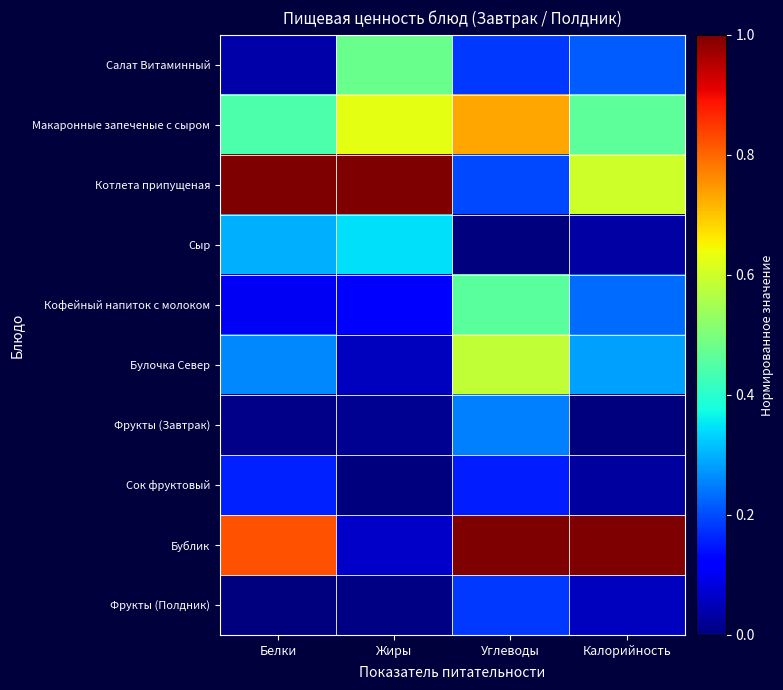

Reading left to right, extract all data points from this chart.

Салат Витаминный: Белки=0.0	Жиры=0.5	Углеводы=0.2	Калорийность=0.2
Макаронные запеченые с сыром: Белки=0.4	Жиры=0.6	Углеводы=0.7	Калорийность=0.5
Котлета припущеная: Белки=1.0	Жиры=1.0	Углеводы=0.2	Калорийность=0.6
Сыр: Белки=0.3	Жиры=0.3	Углеводы=0.0	Калорийность=0.0
Кофейный напиток с молоком: Белки=0.1	Жиры=0.1	Углеводы=0.5	Калорийность=0.2
Булочка Север: Белки=0.3	Жиры=0.1	Углеводы=0.6	Калорийность=0.3
Фрукты (Завтрак): Белки=0.0	Жиры=0.0	Углеводы=0.3	Калорийность=0.0
Сок фруктовый: Белки=0.2	Жиры=0.0	Углеводы=0.2	Калорийность=0.0
Бублик: Белки=0.8	Жиры=0.1	Углеводы=1.0	Калорийность=1.0
Фрукты (Полдник): Белки=0.0	Жиры=0.0	Углеводы=0.2	Калорийность=0.1